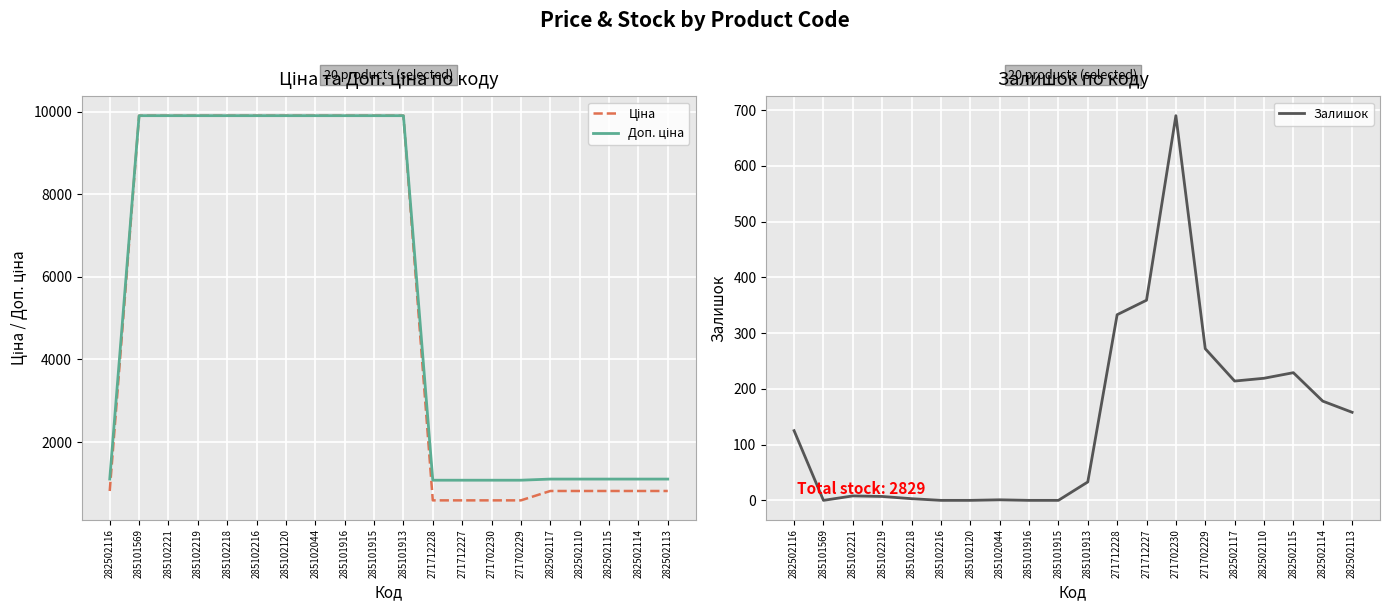

What is the maximum value for Доп. ціна?

9908.5